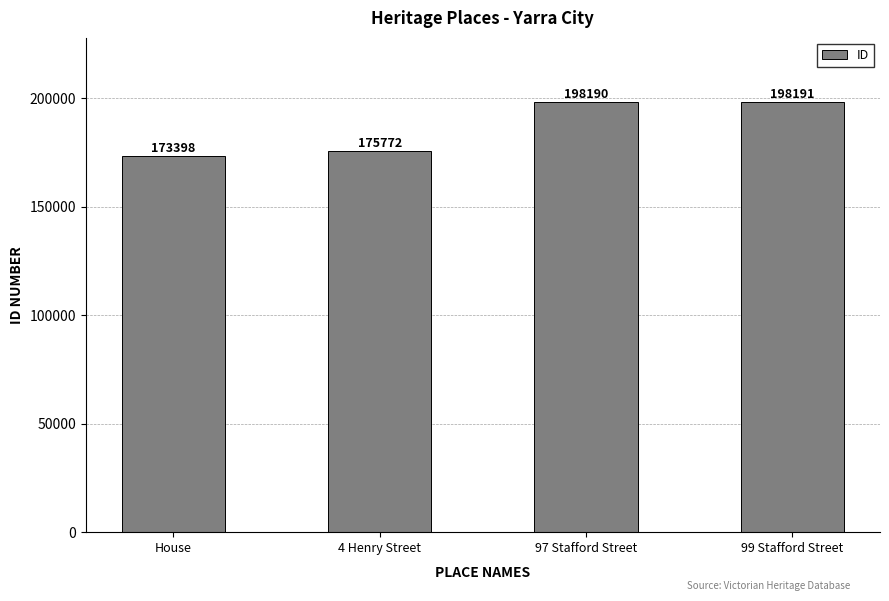

True or false: the data shows 198191 at 99 Stafford Street.

True